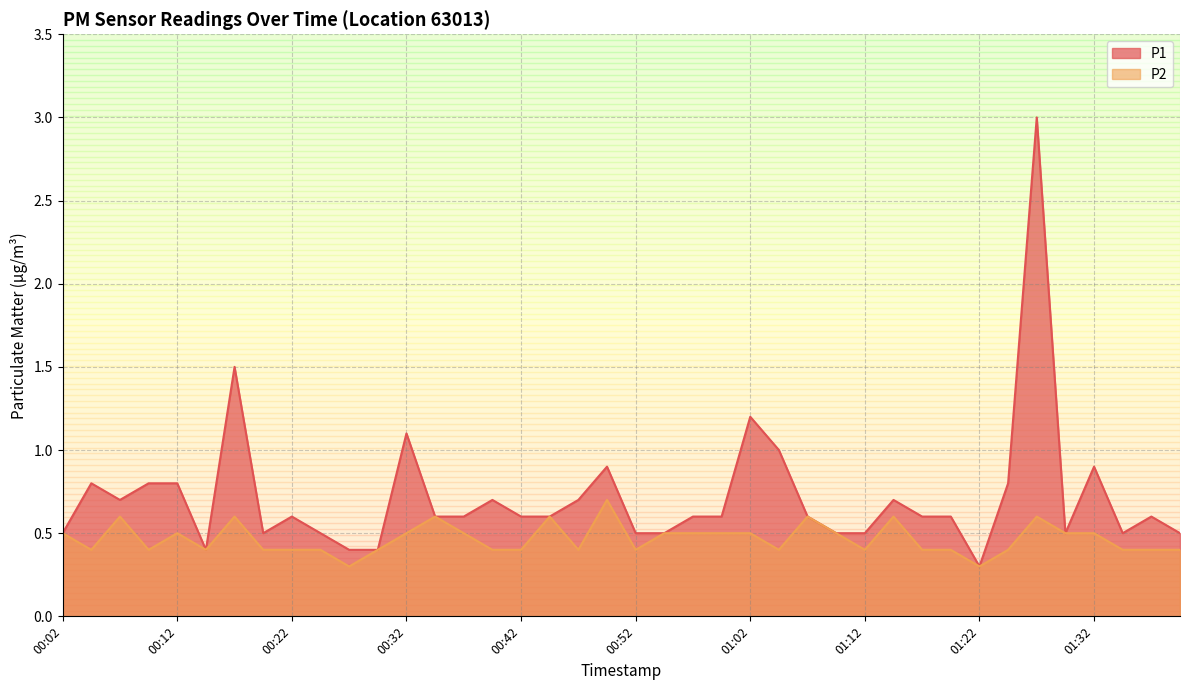

What are all the series names shown in the legend?

P1, P2